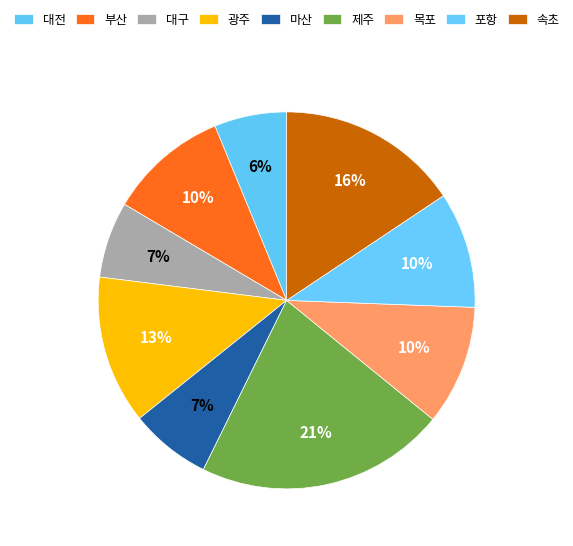

To the nearest percent, what is the difference between the 부산 and 대전 slice percentages?

4%